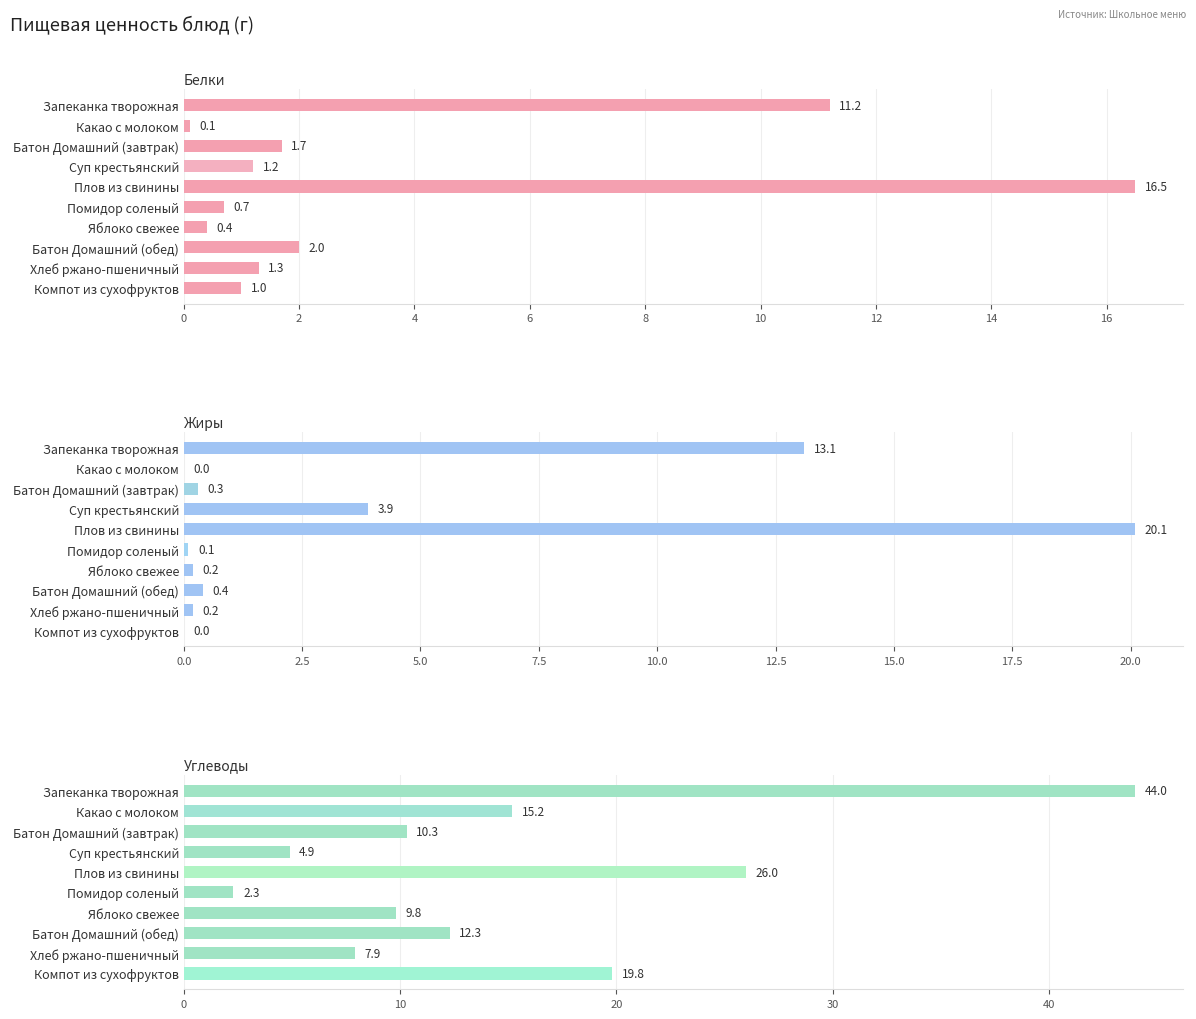

What is the value of the Жиры bar at the 4th from the left?

3.9